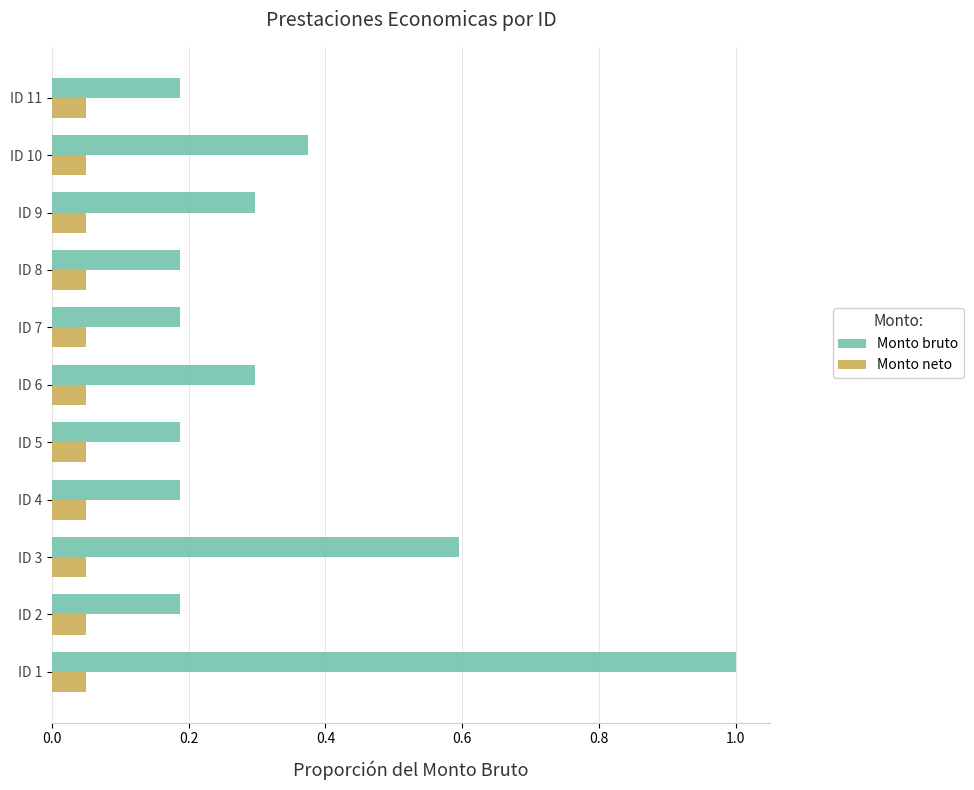

At ID 2, list the series in order from smallest to largest.

Monto neto, Monto bruto